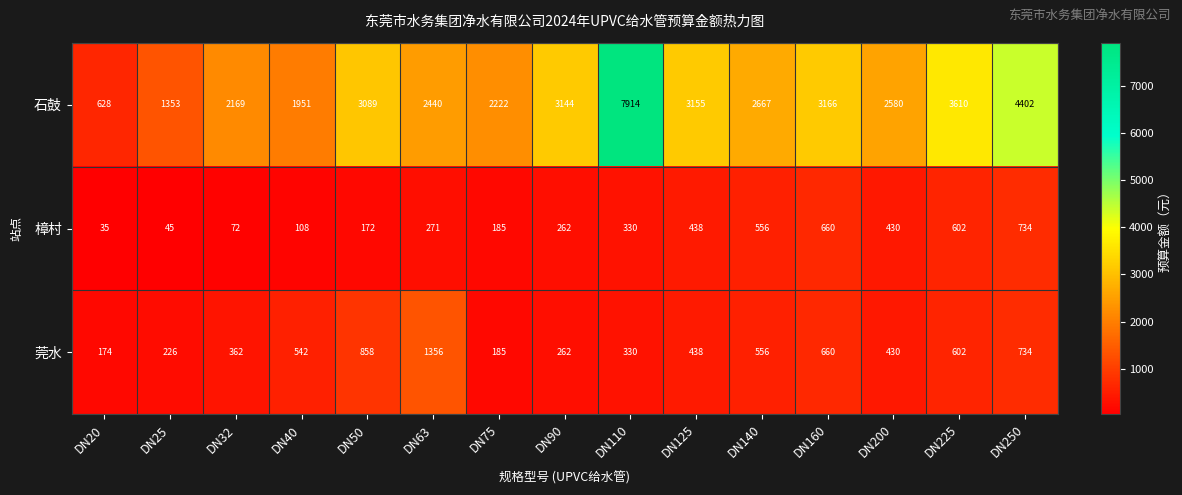

Which category has the highest value in the 石鼓 series?

DN110